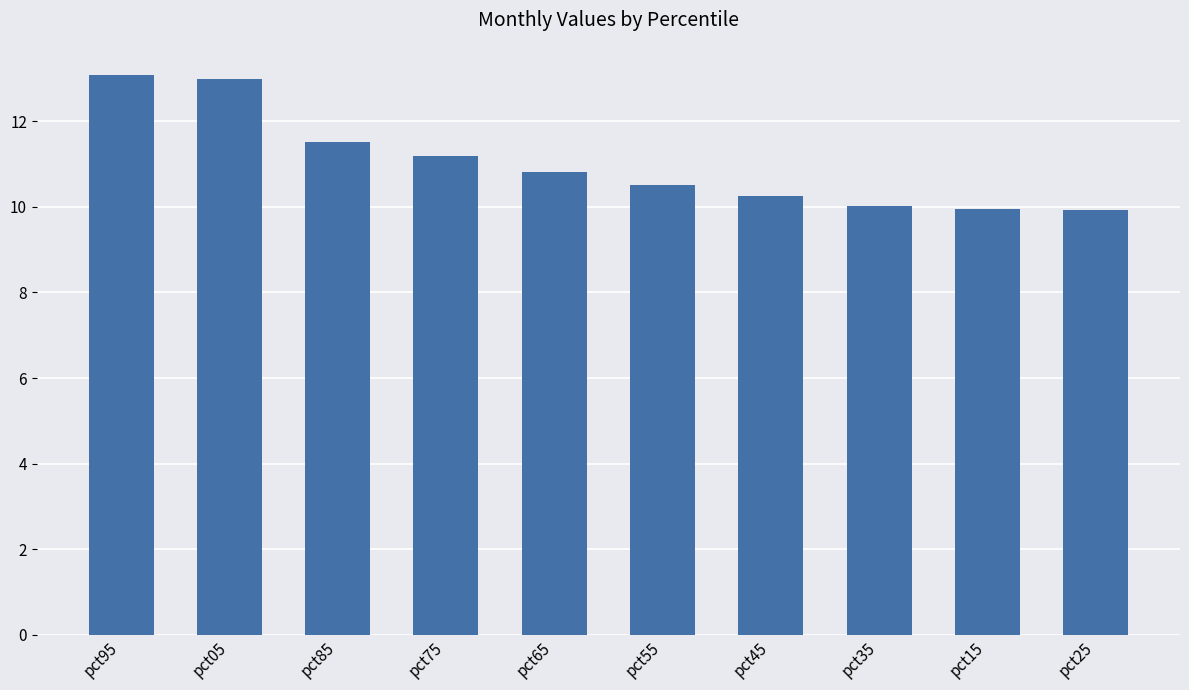

What is the ratio of the value at pct95 to the value at pct35?

1.3